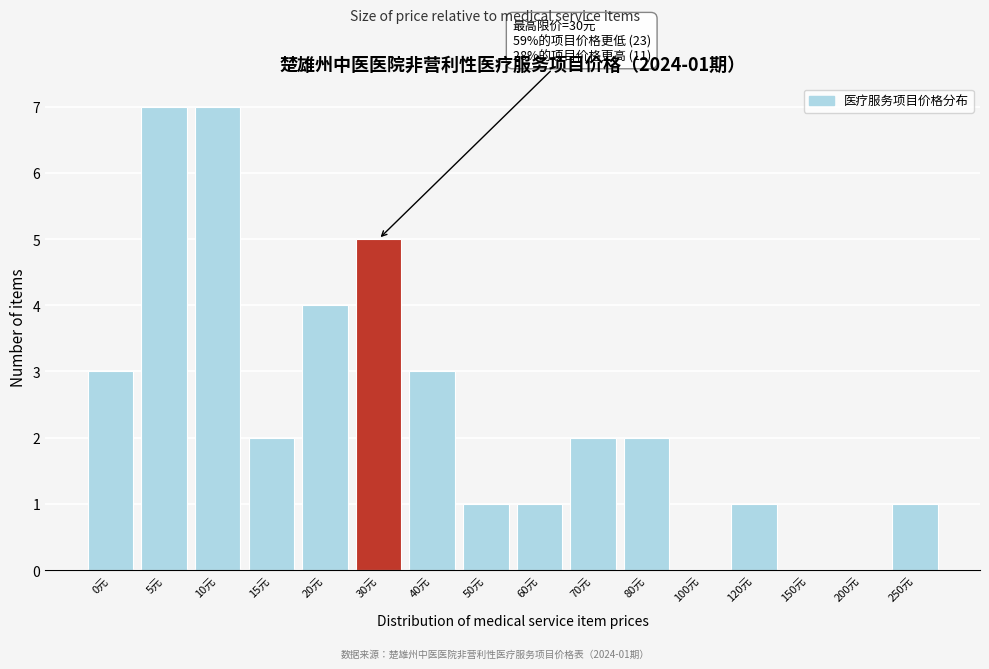

Reading left to right, transcribe all the data shown in this chart.

0元=3	5元=7	10元=7	15元=2	20元=4	30元=5	40元=3	50元=1	60元=1	70元=2	80元=2	100元=0	120元=1	150元=0	200元=0	250元=1